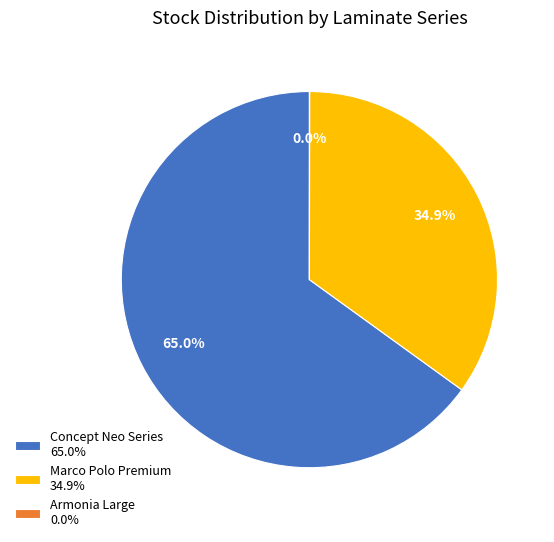

Which category has the biggest portion of the pie?

Concept Neo Series 65.0%